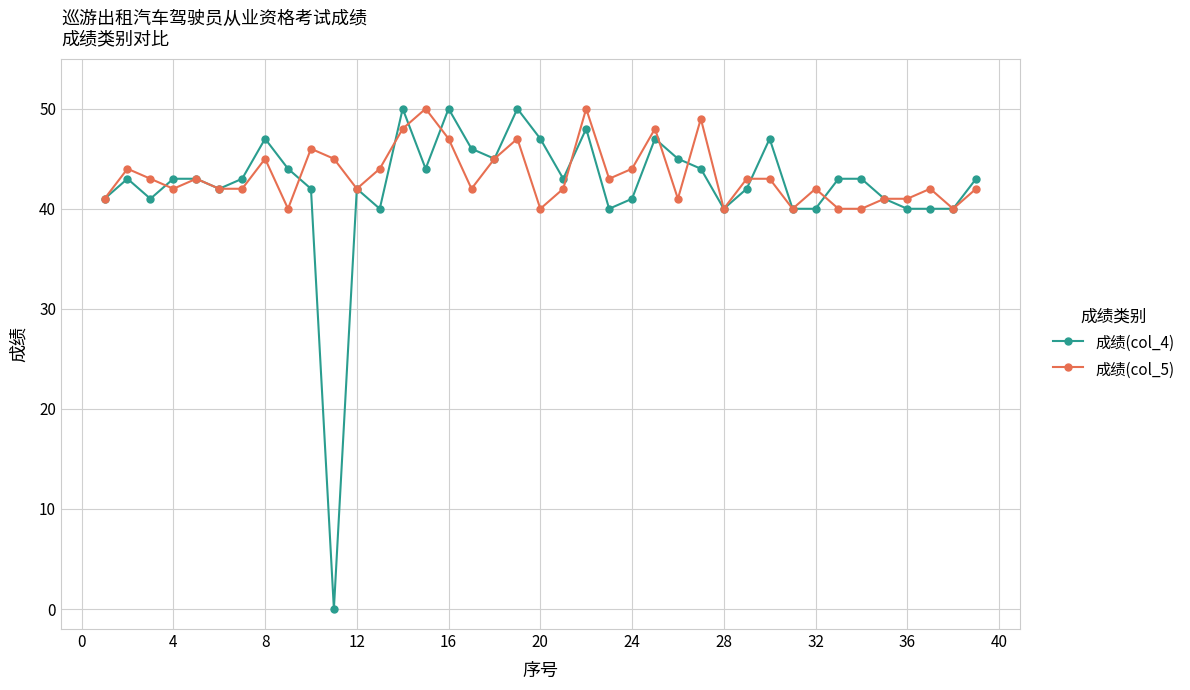

How many categories are shown in the chart?

39